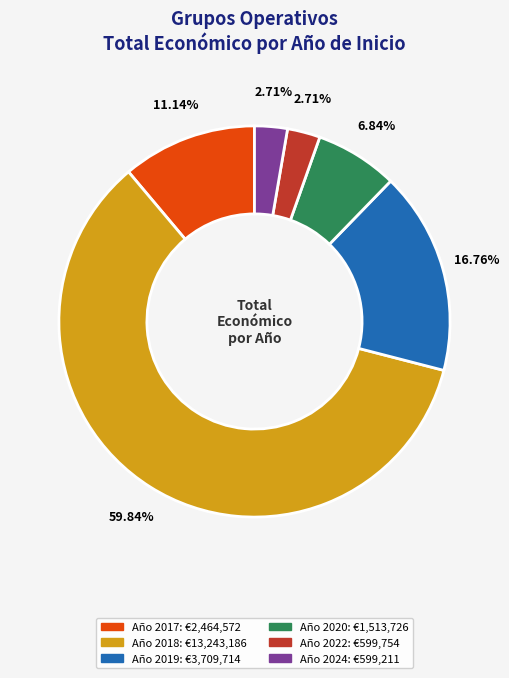

Does any single category account for the majority?

Yes